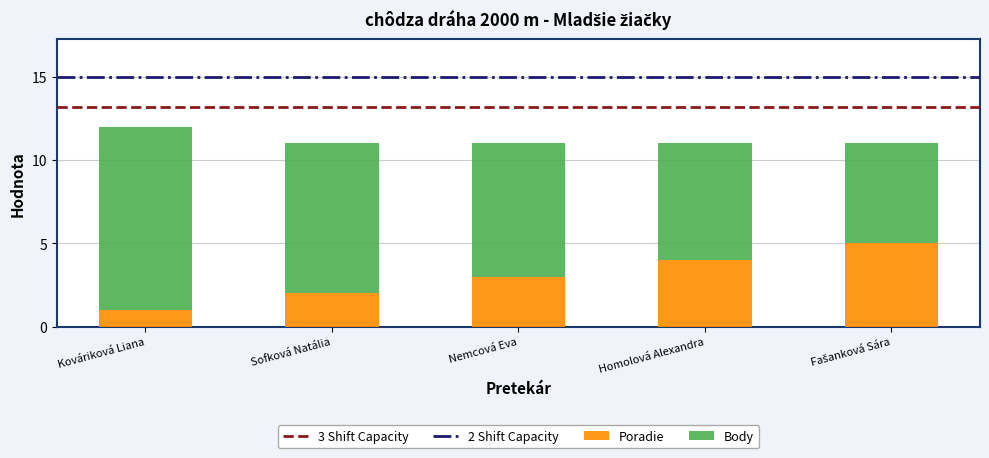

How many values in the Poradie series are below 3?

2